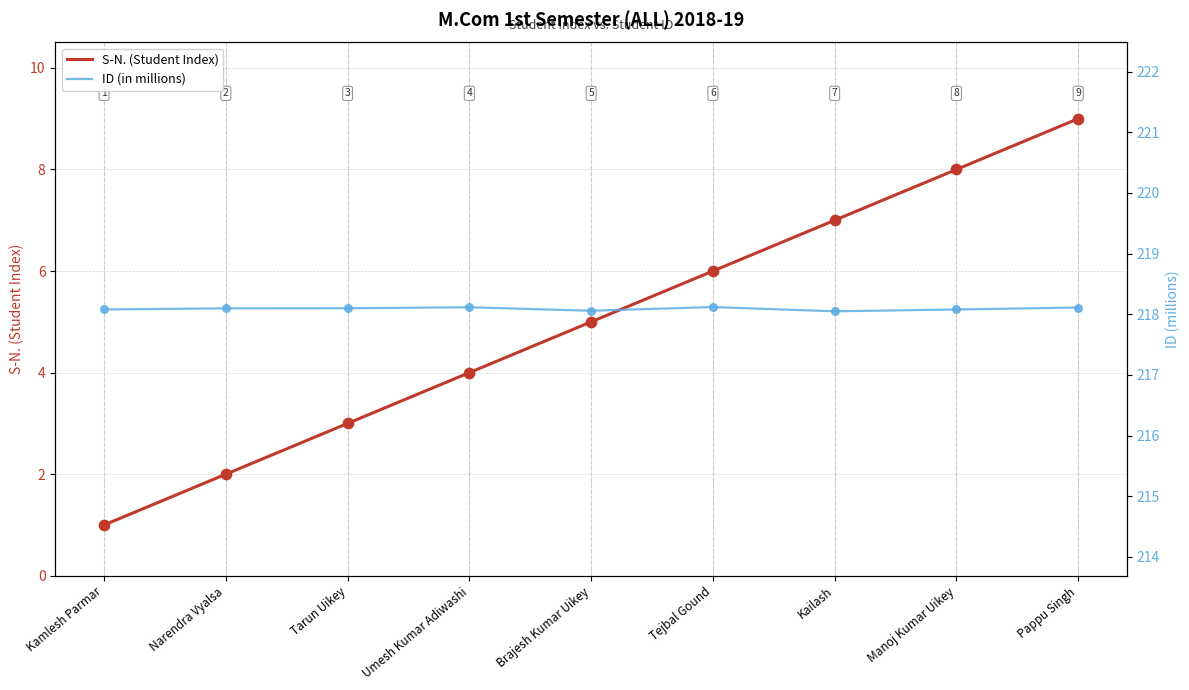

Which series has the largest total across all categories?

ID (in millions)